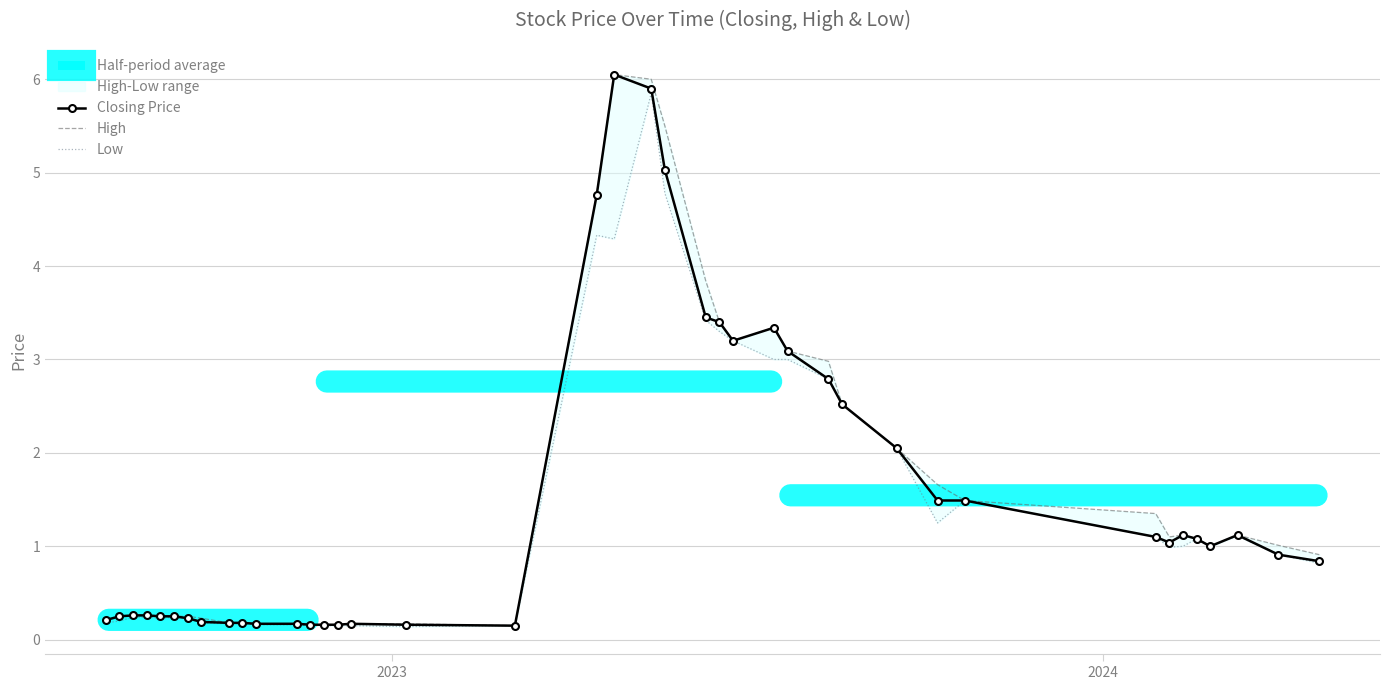

True or false: Closing Price has more than 1 interior local peaks.

True